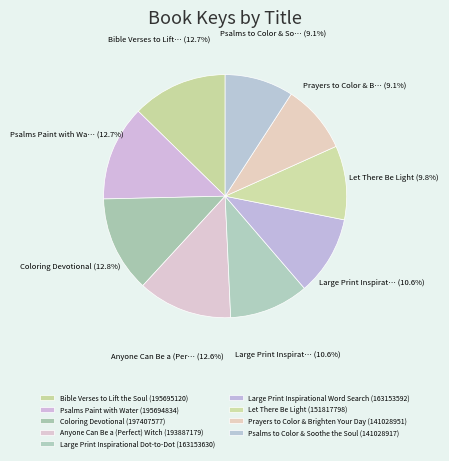

Which slice is the smallest?

Psalms to Color & Soothe the Soul